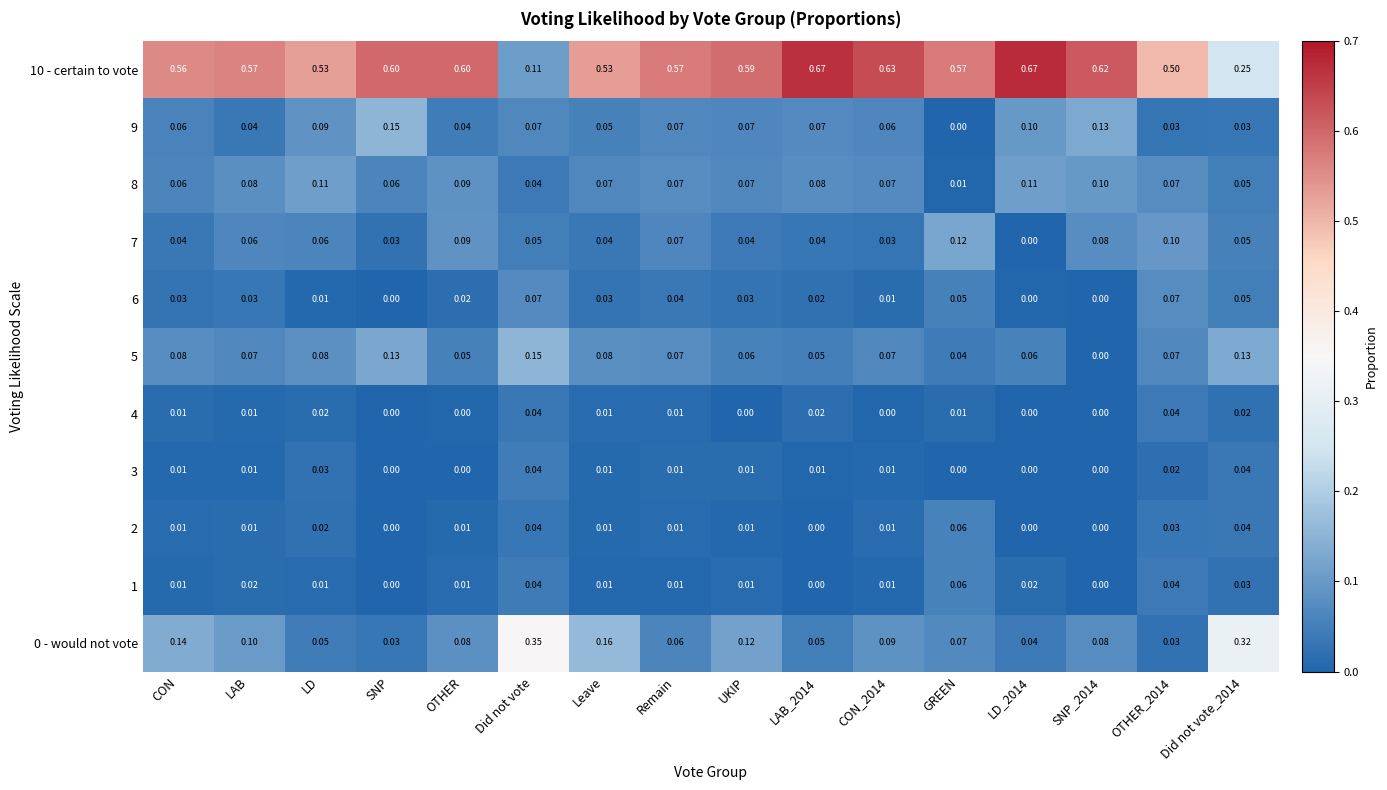

Is the value of 6 at LAB greater than the value of 2 at Leave?

Yes